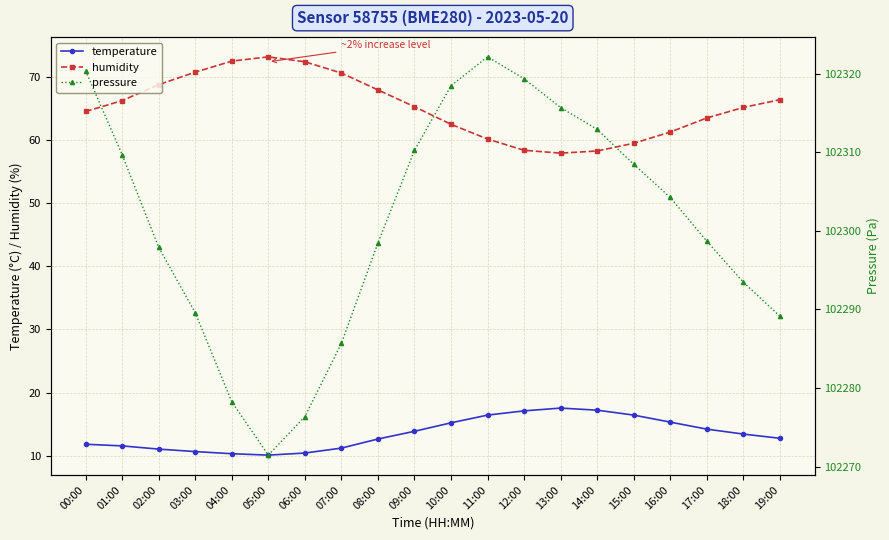

What is the difference between the highest and lowest values at 10:00?

102303.2